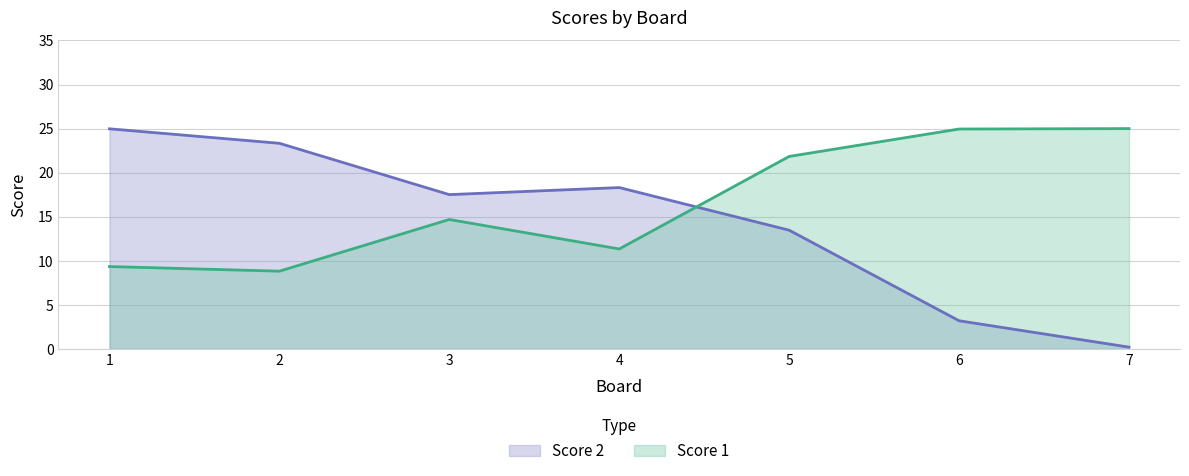

List the labels in order of value, largest first.

1, 2, 4, 3, 5, 6, 7